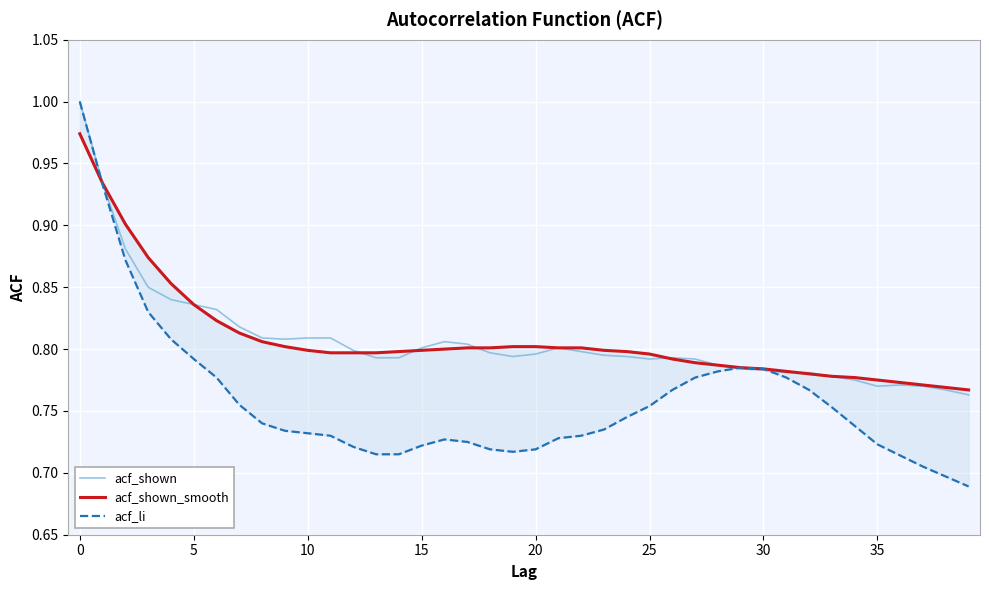

In acf_shown, how many points are higher than both neighbors (excluding endpoints)?

4